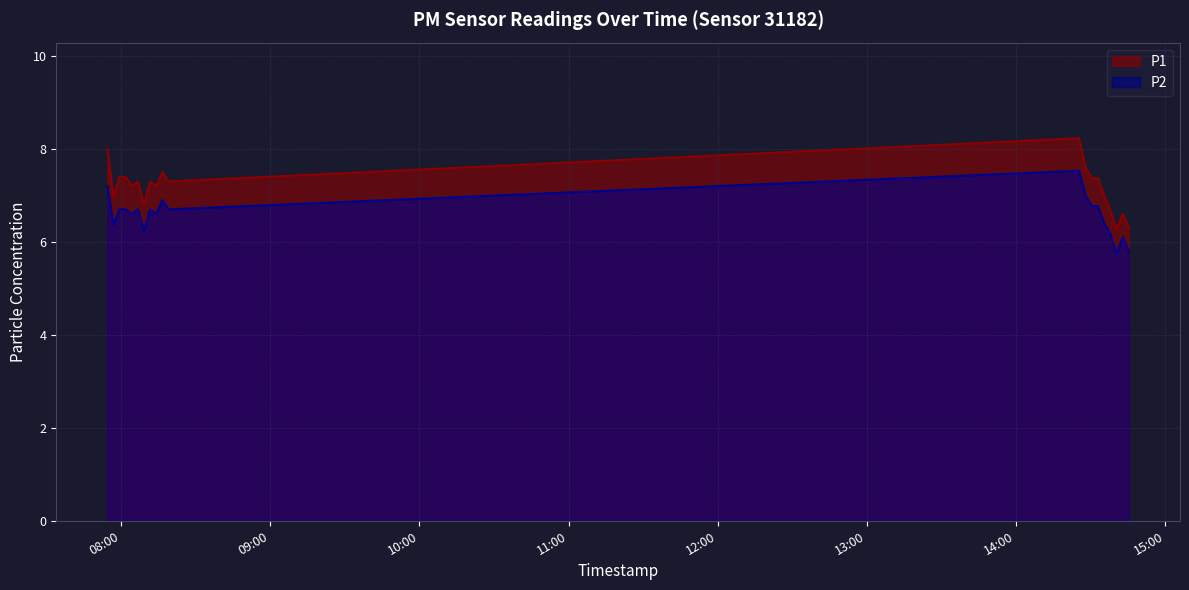

True or false: P2 and P1 cross at least once.

False